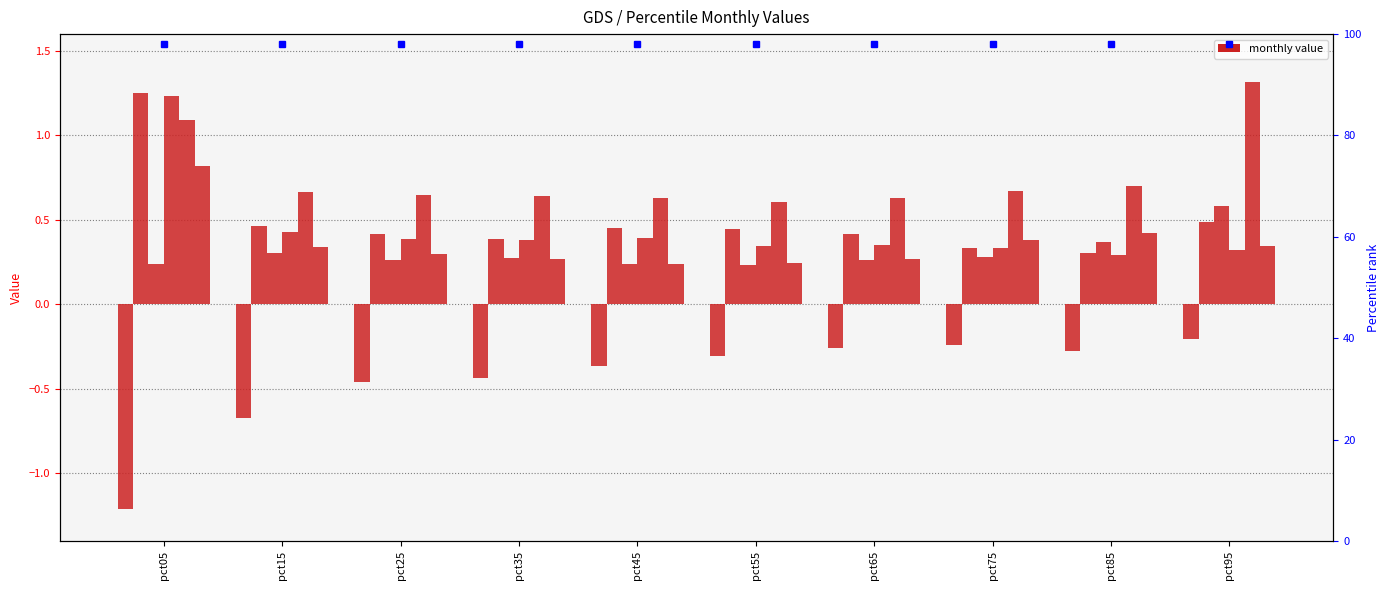

What is the sum of the Apr values at pct85 and pct55?

0.6